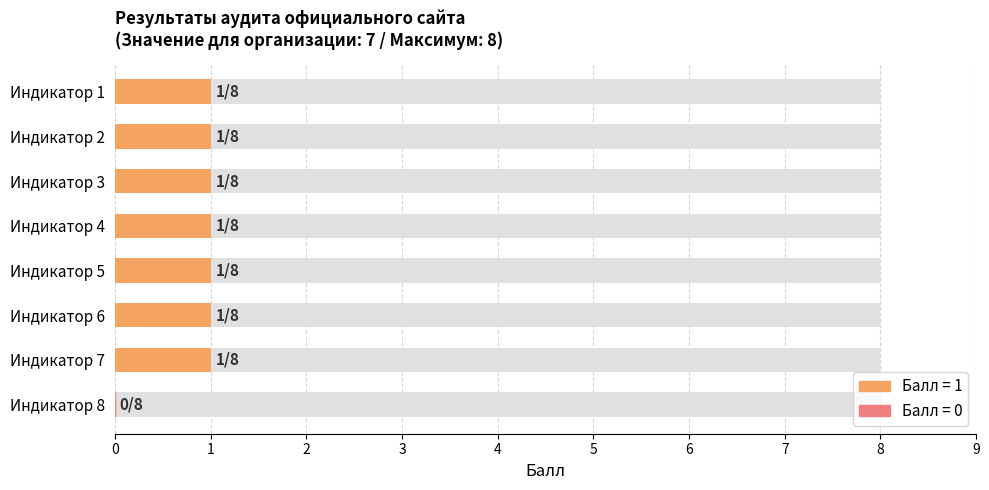

The value at Индикатор 7 is 1. True or false?

False